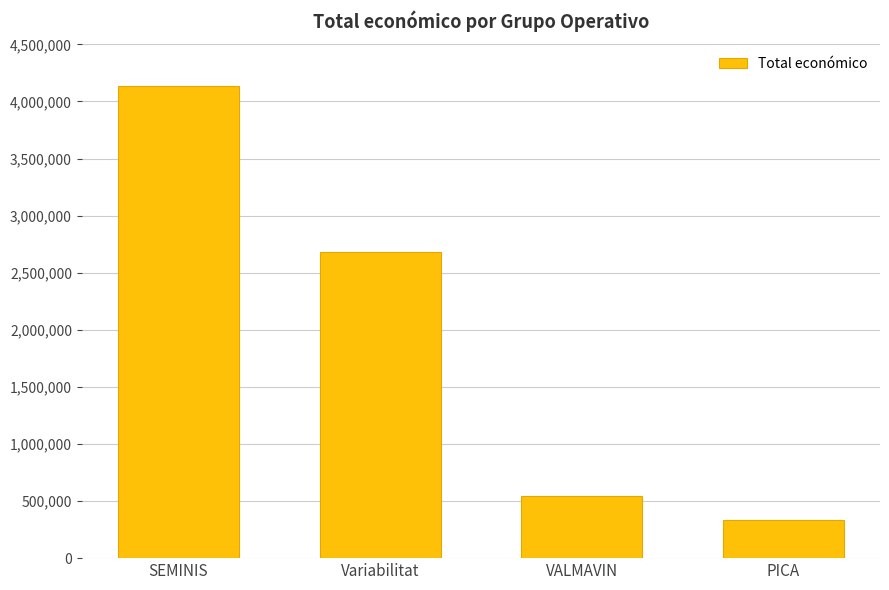

Rank the categories by value from lowest to highest.

PICA, VALMAVIN, Variabilitat, SEMINIS